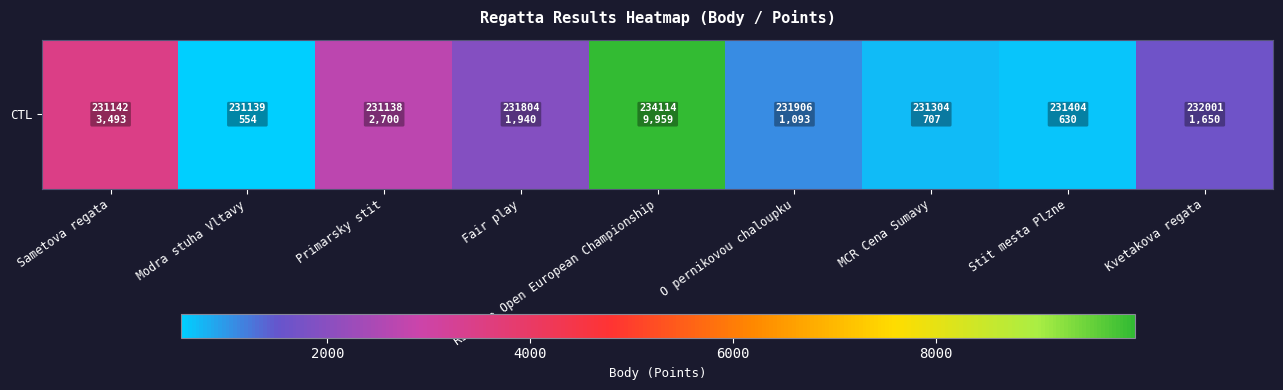

Rank the categories by value from lowest to highest.

Modra stuha Vltavy, Stit mesta Plzne, MCR Cena Sumavy, O pernikovou chaloupku, Kvetakova regata, Fair play, Primarsky stit, Sametova regata, RS Feva Open European Championship